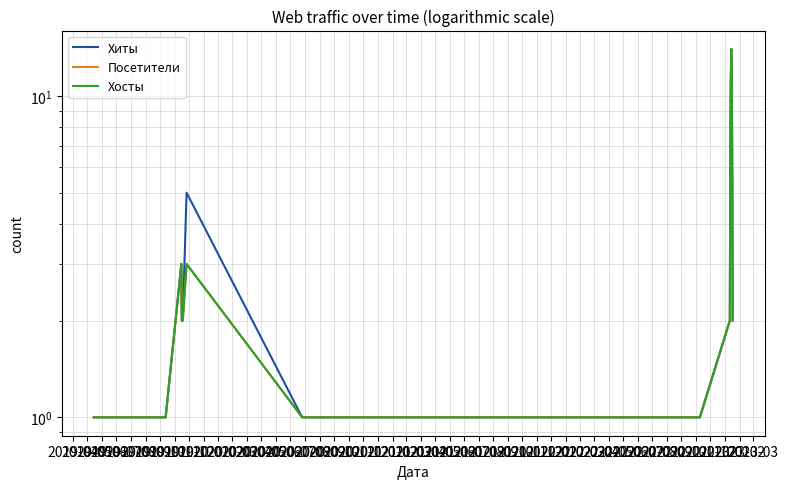

Is the value of Хосты at 2020-01 greater than the value of Хиты at 2019-05?

No